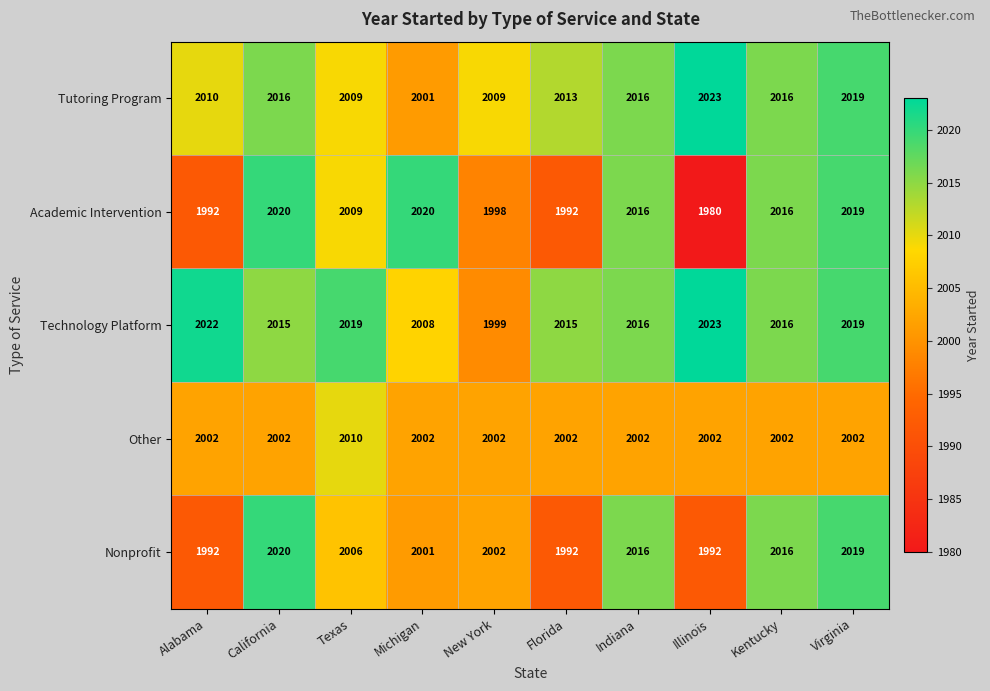

What is the total value across all series at Illinois?

10020